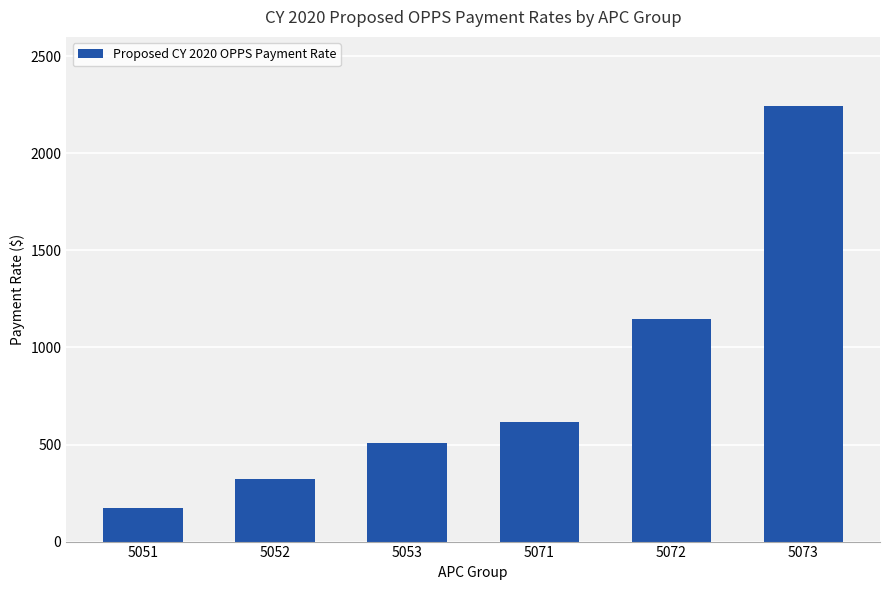

Is it true that the value at 5072 is 1770.9?

False